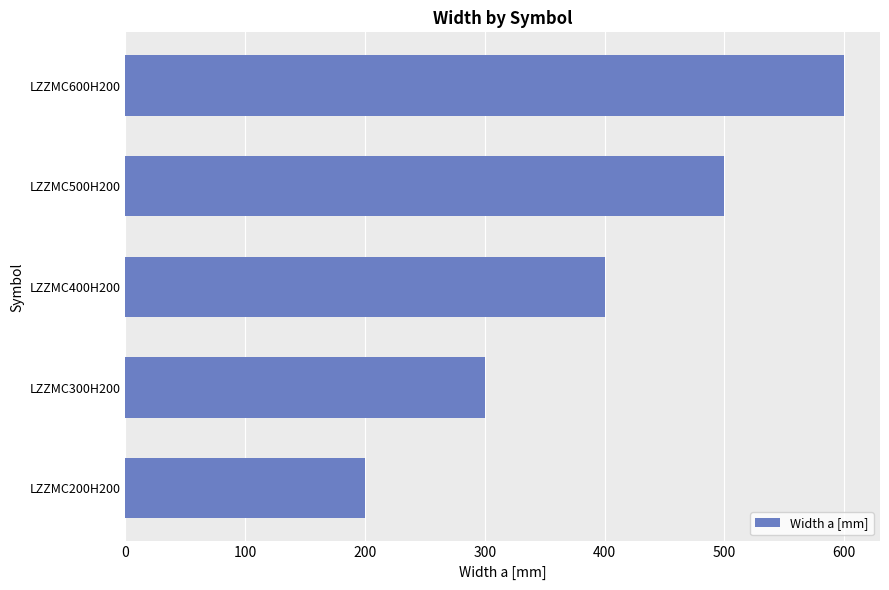

What is the average value?

400